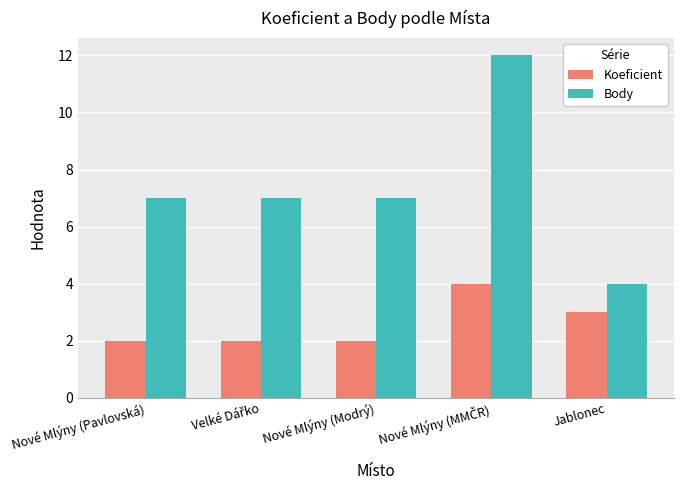

Reading left to right, transcribe all the data shown in this chart.

Koeficient: 2	2	2	4	3
Body: 7	7	7	12	4